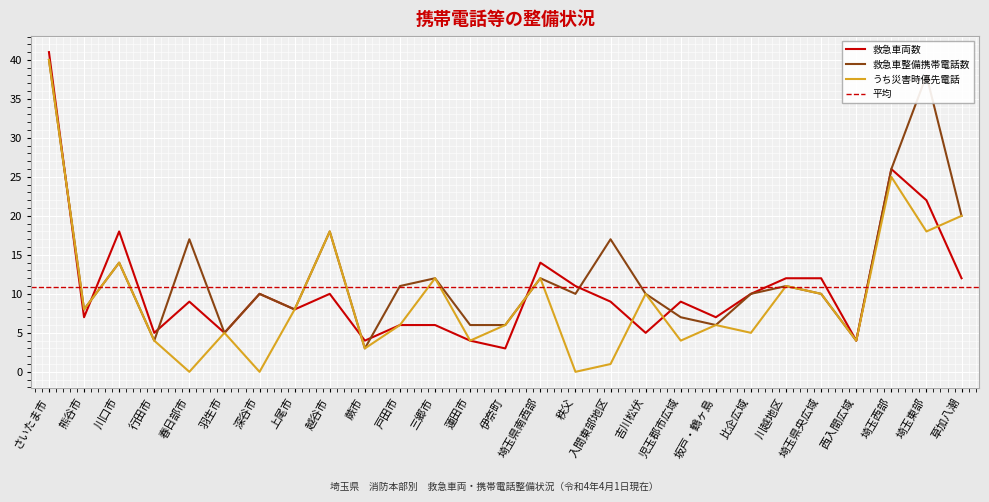

What is the value of the 救急車整備携帯電話数 point at the 27th from the left?

20